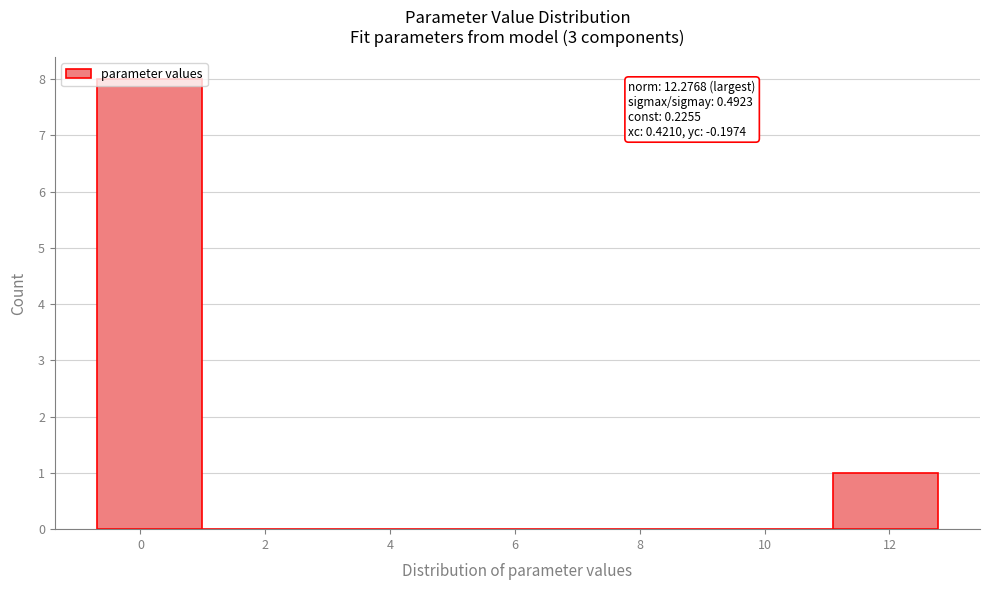

Which range on the x-axis has the tallest bar?

-0.6 to 1.0